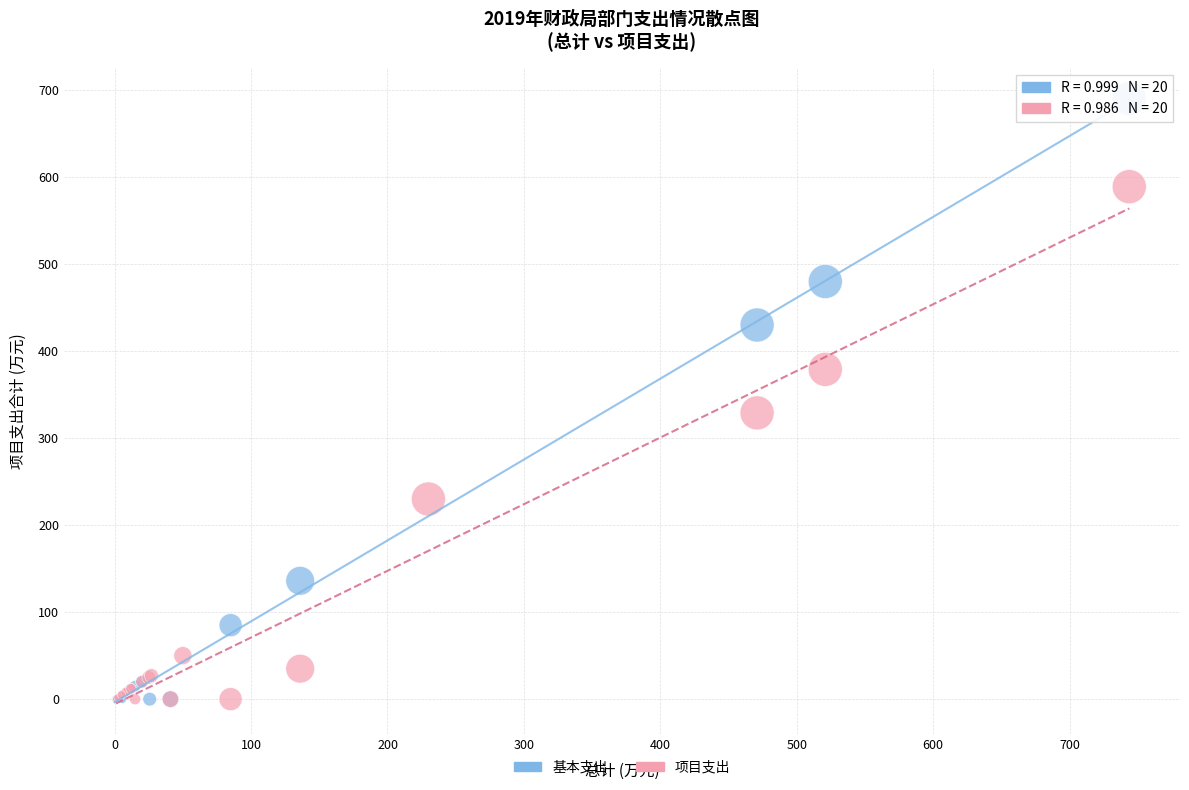

Which series has the widest spread of Y values?

基本支出